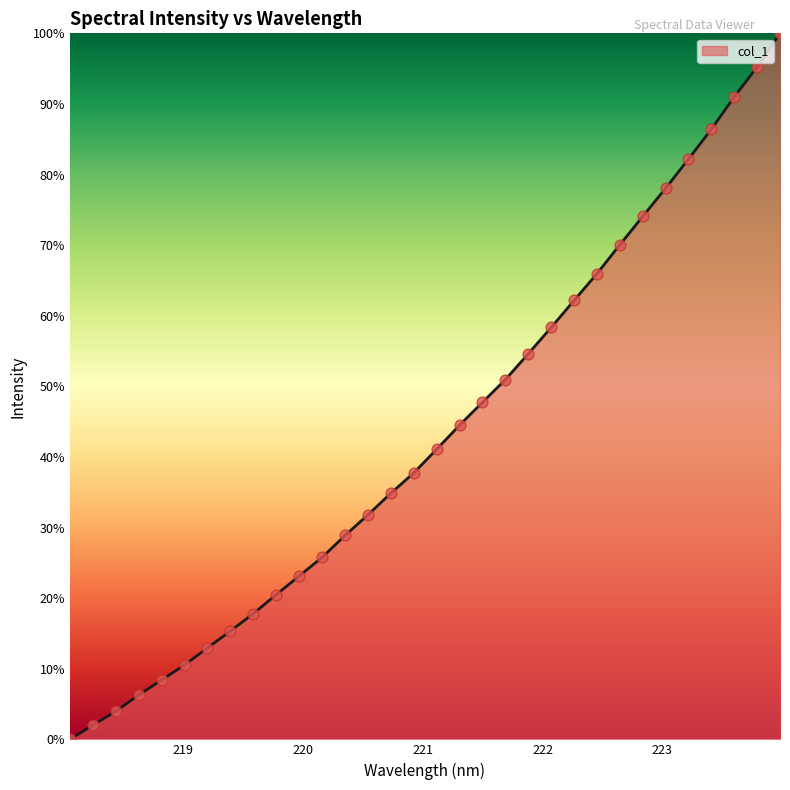

What is the difference between the maximum and minimum values?

100.0